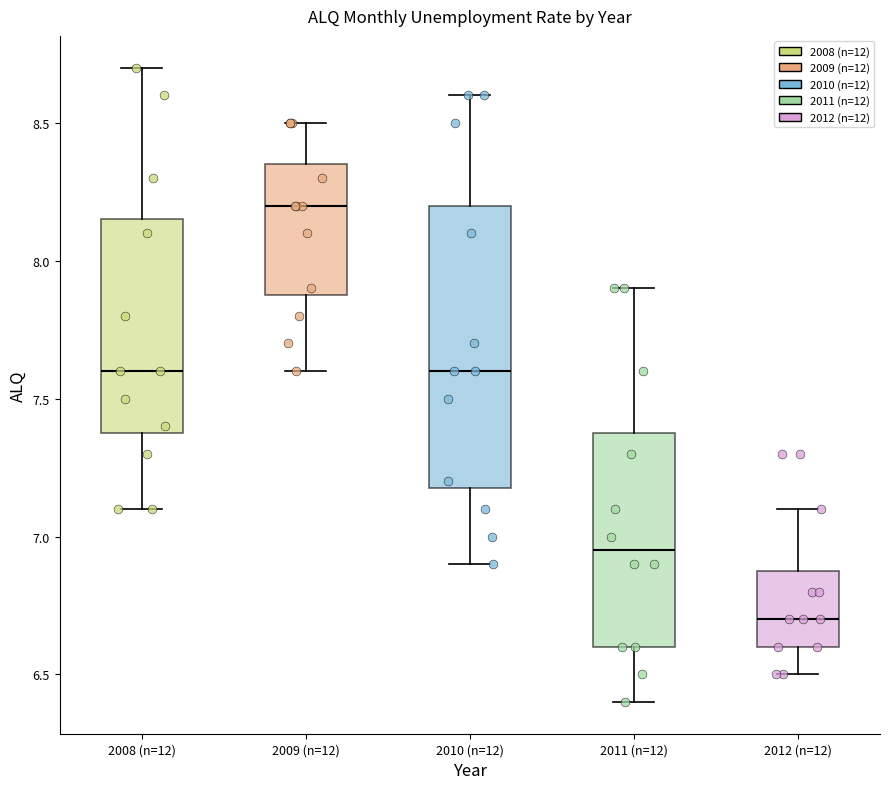

Reading left to right, read every box against the y-axis: the position of its median line, the range the box covers, and the ends of its whiskers. The values are not printed on the chart, so give them approximately, as read against the axis.

2008 (n=12): median 7.60, box 7.40 to 8.15, whiskers 7.10 to 8.70
2009 (n=12): median 8.20, box 7.90 to 8.35, whiskers 7.60 to 8.50
2010 (n=12): median 7.60, box 7.20 to 8.20, whiskers 6.90 to 8.60
2011 (n=12): median 6.95, box 6.60 to 7.40, whiskers 6.40 to 7.90
2012 (n=12): median 6.70, box 6.60 to 6.90, whiskers 6.50 to 7.10